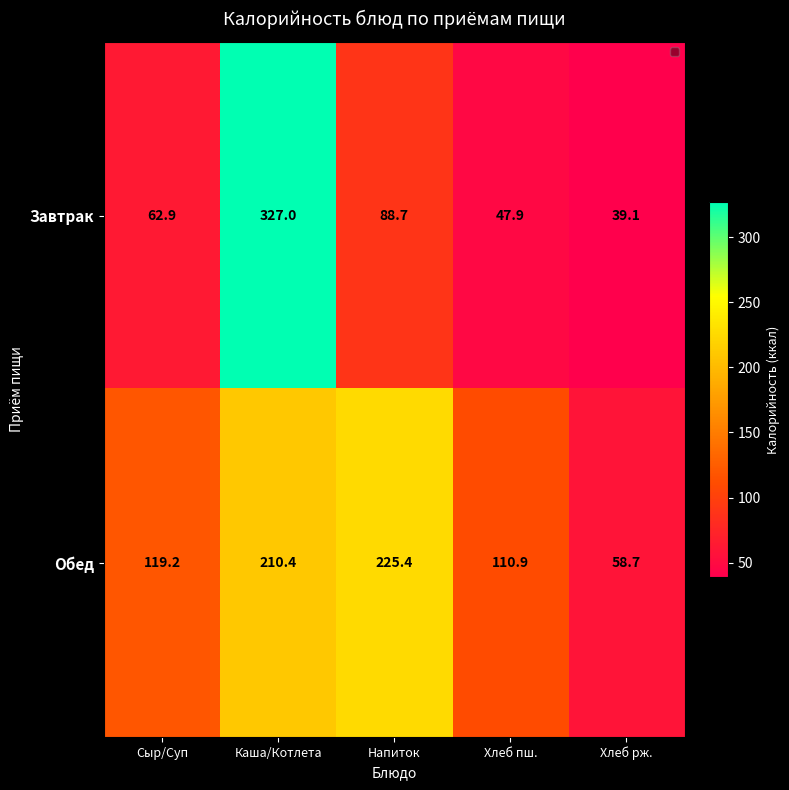

Reading left to right, transcribe all the data shown in this chart.

Завтрак: Сыр/Суп=62.9	Каша/Котлета=327.0	Напиток=88.7	Хлеб пш.=47.9	Хлеб рж.=39.1
Обед: Сыр/Суп=119.2	Каша/Котлета=210.4	Напиток=225.4	Хлеб пш.=110.9	Хлеб рж.=58.7